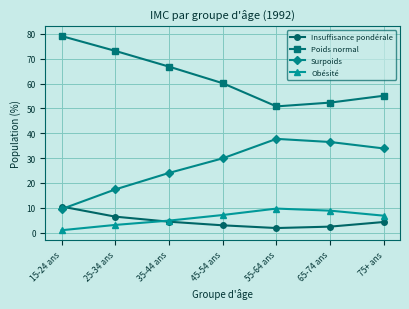

What is the difference between the highest and lowest values at 35-44 ans?

62.4